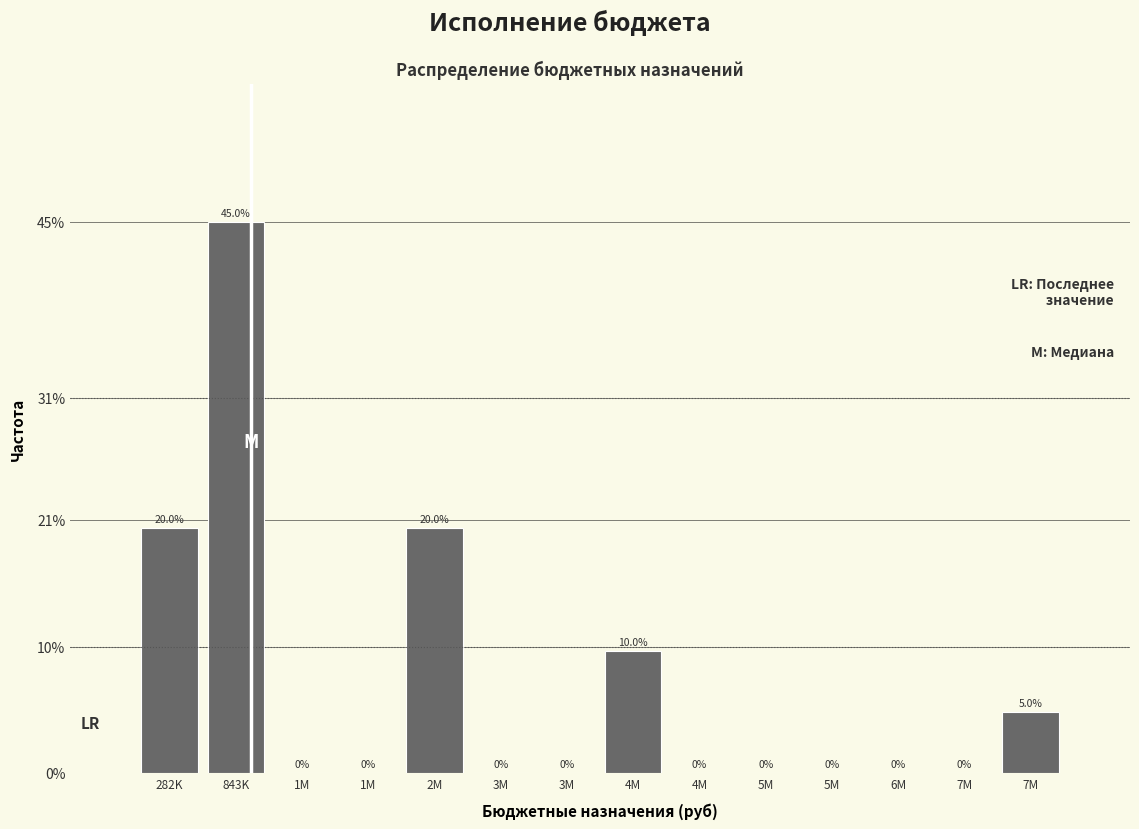

How many values exceed 0?

5